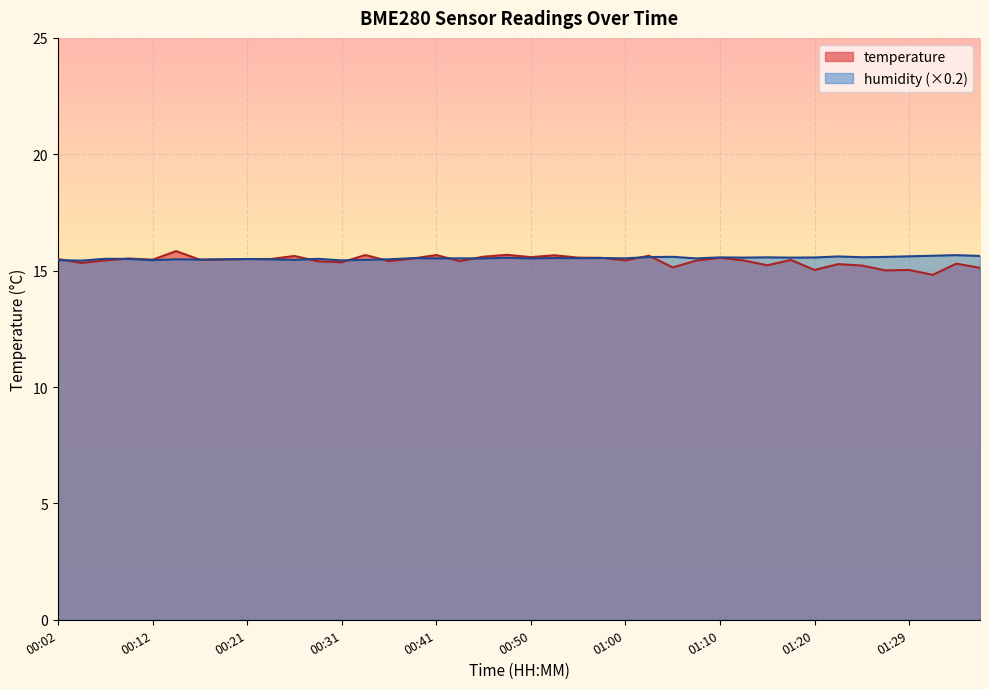

Which series ends up on top after the final intersection of humidity and temperature?

humidity